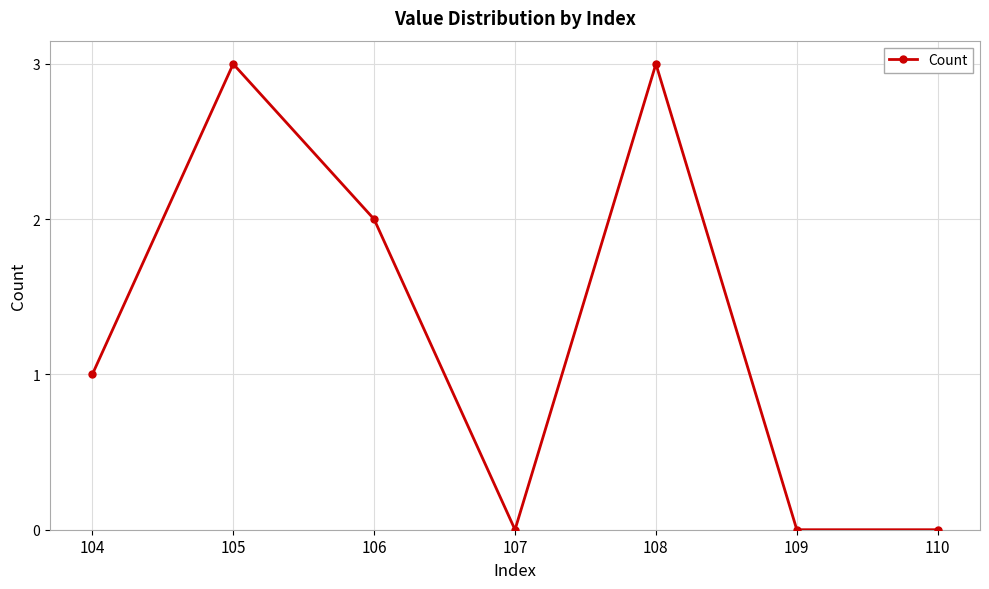

How many distinct data groups are displayed?

1